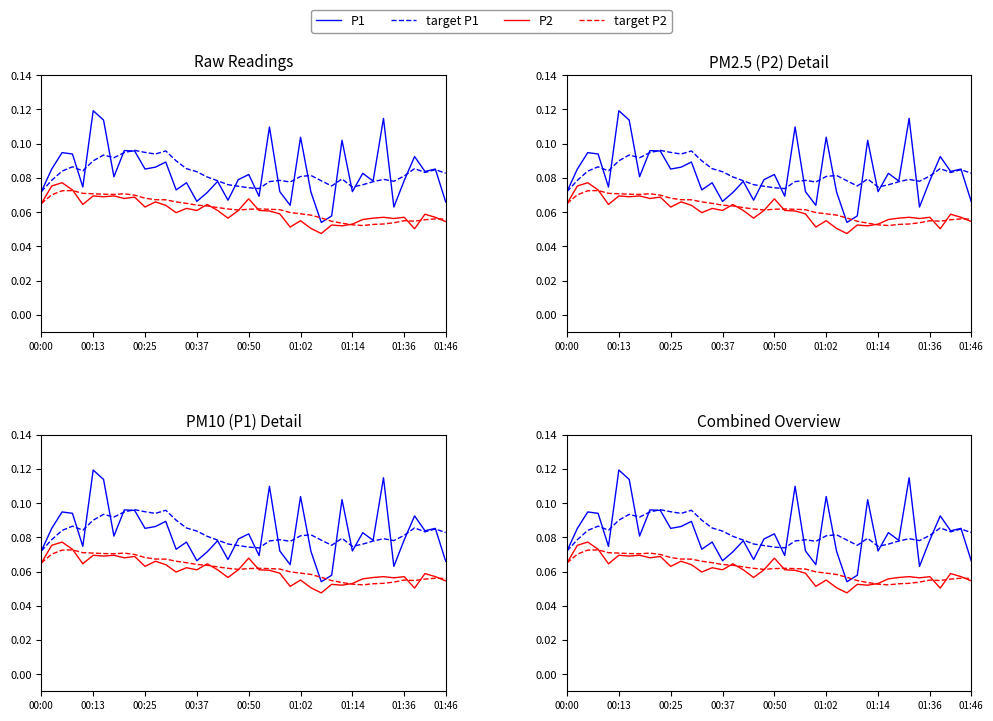

In P2, how many points are lower than both neighbors (excluding endpoints)?

12